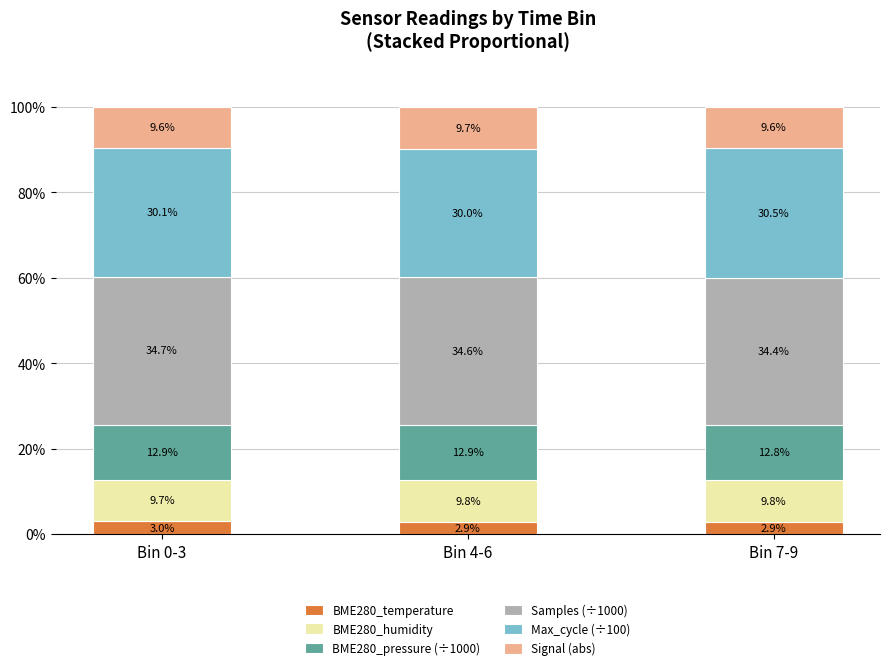

What is the highest value of the BME280_temperature series?

3.0